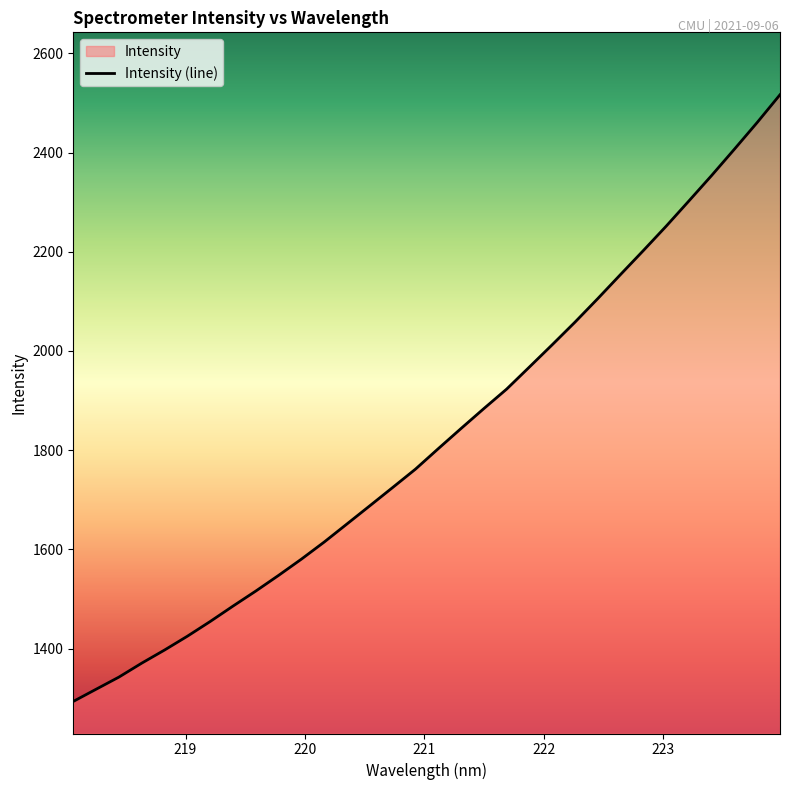

What is the greatest value displayed?

2516.8